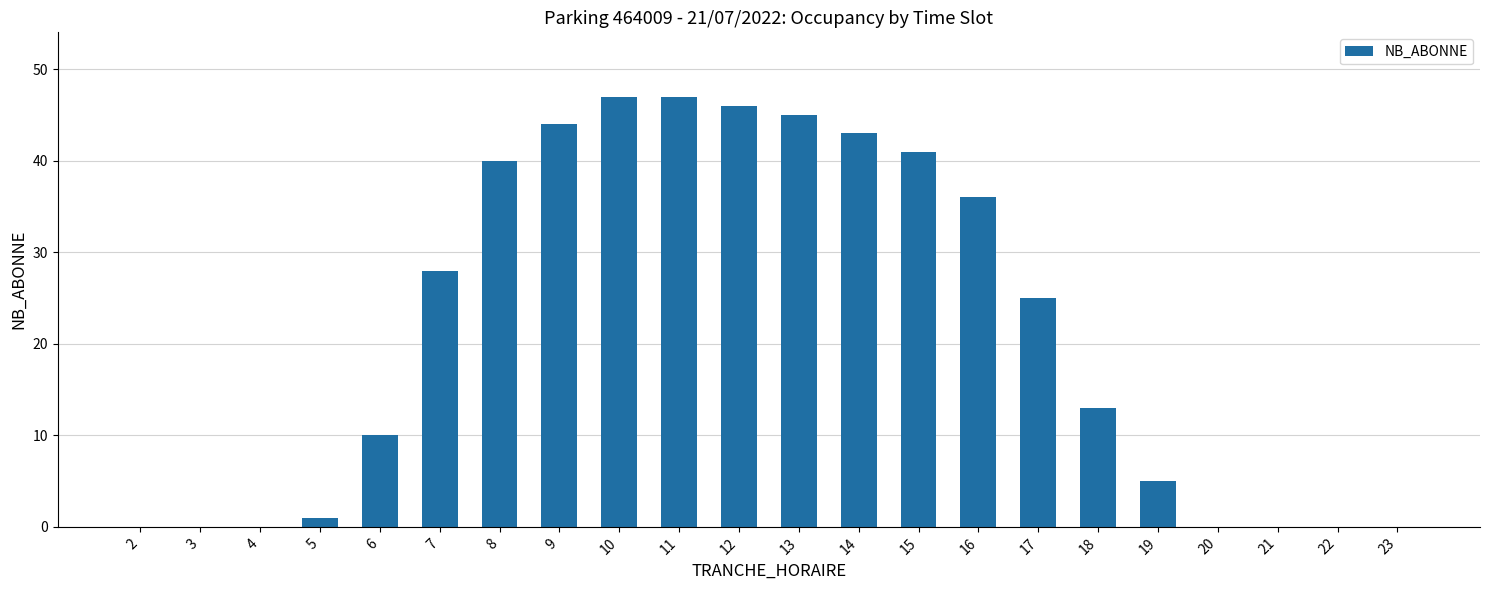

Where does the data first go above 25?

7